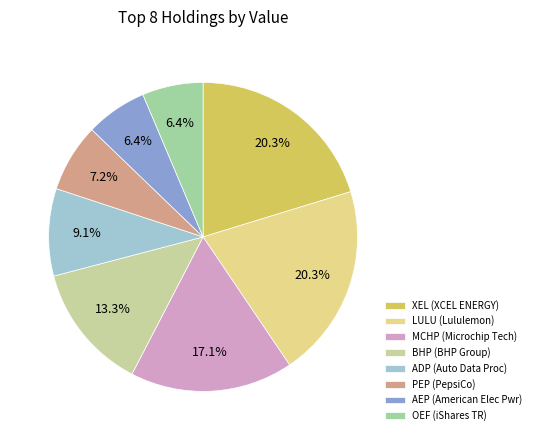

How many segments does this pie chart have?

8